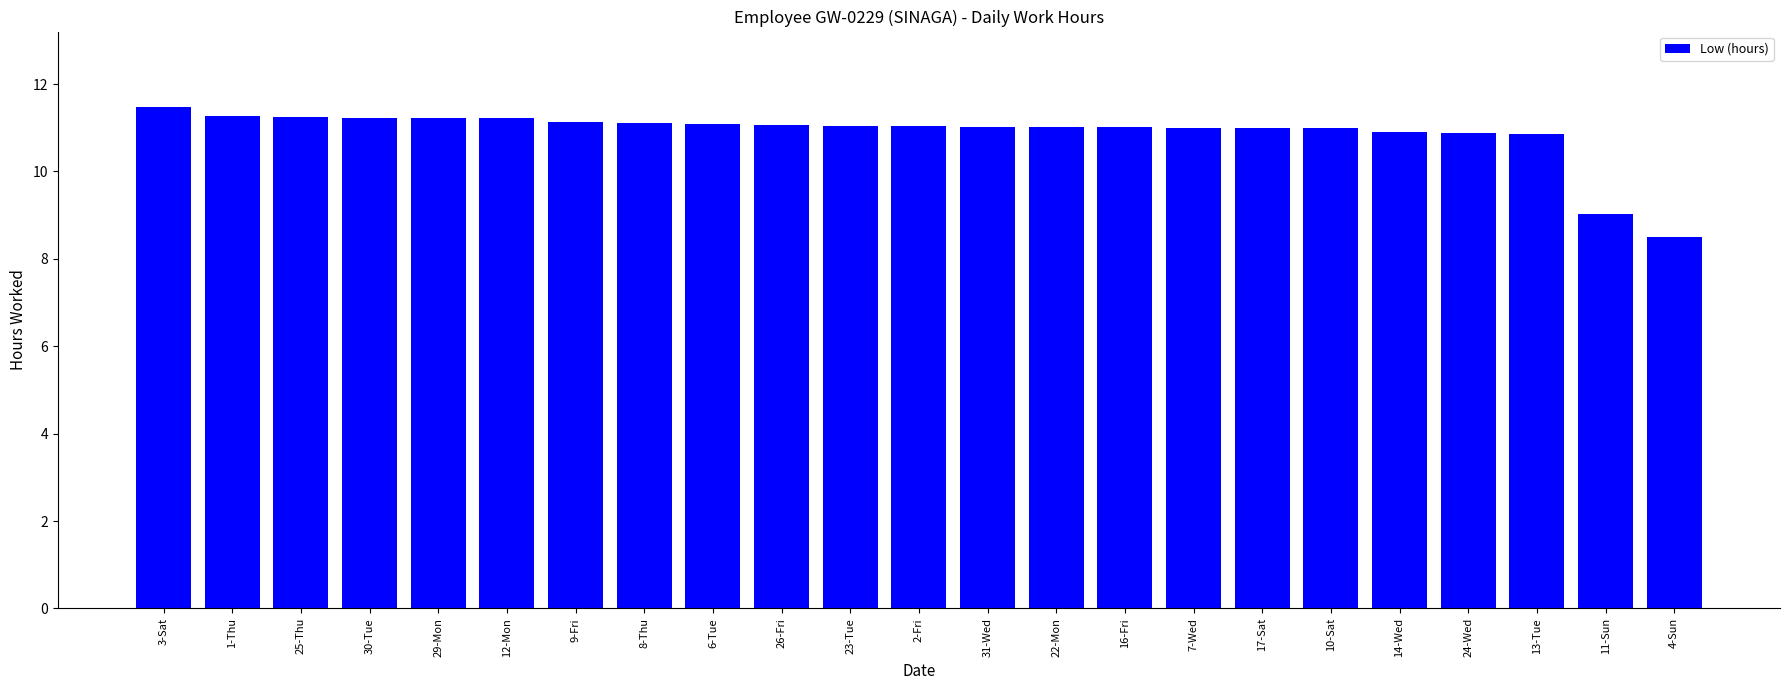

What is the change in value from 6-Tue to 13-Tue?

-0.2